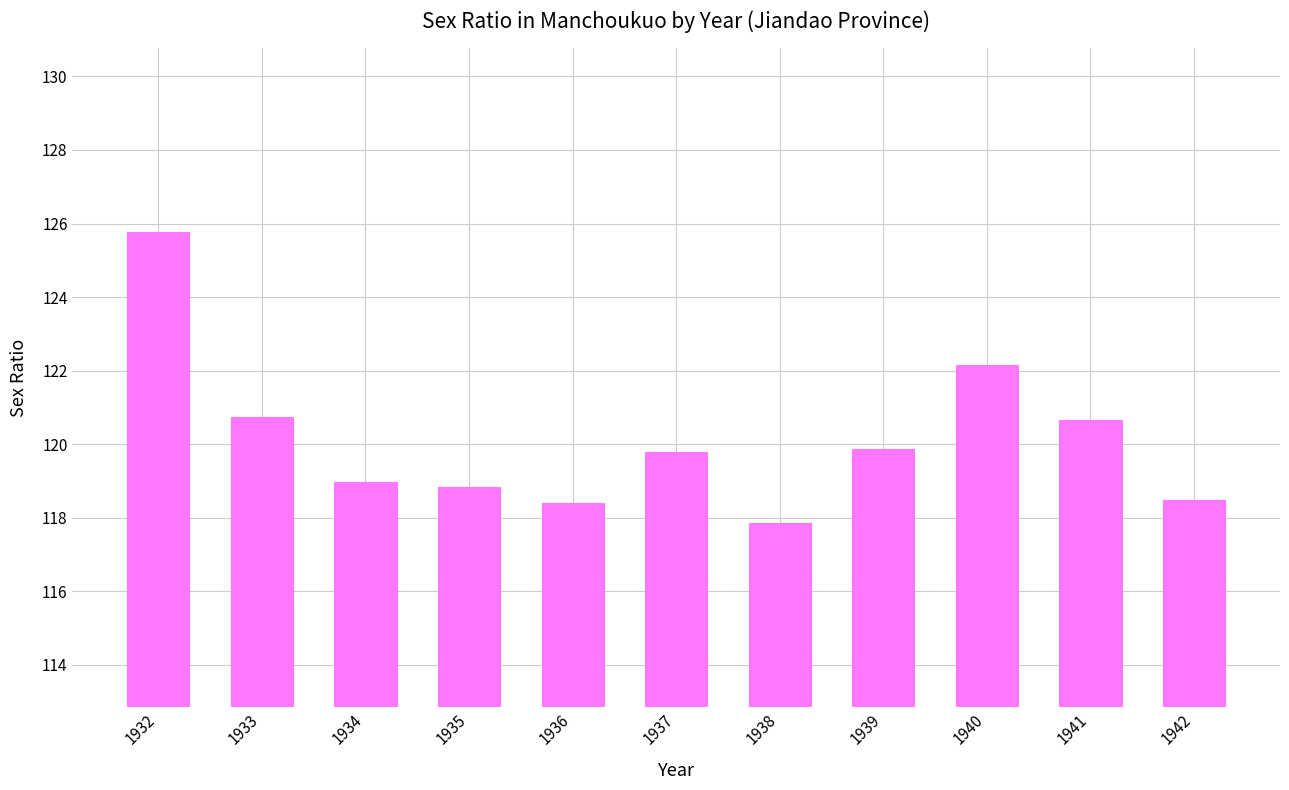

Reading right to left, what are all the values shown in this chart?

1942=118.5	1941=120.7	1940=122.2	1939=119.9	1938=117.9	1937=119.8	1936=118.4	1935=118.9	1934=119.0	1933=120.7	1932=125.8